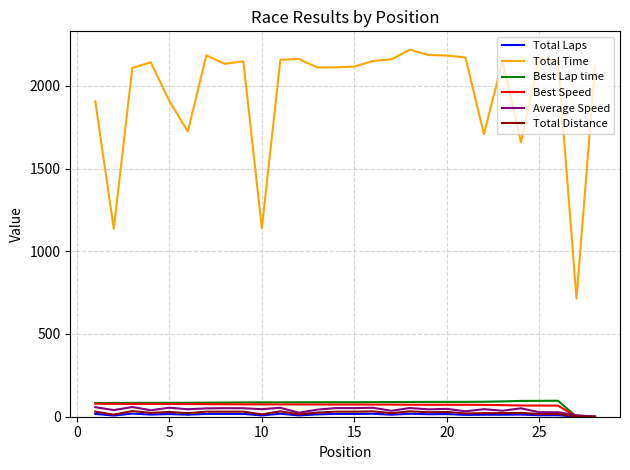

True or false: Average Speed and Total Time intersect in this chart.

False